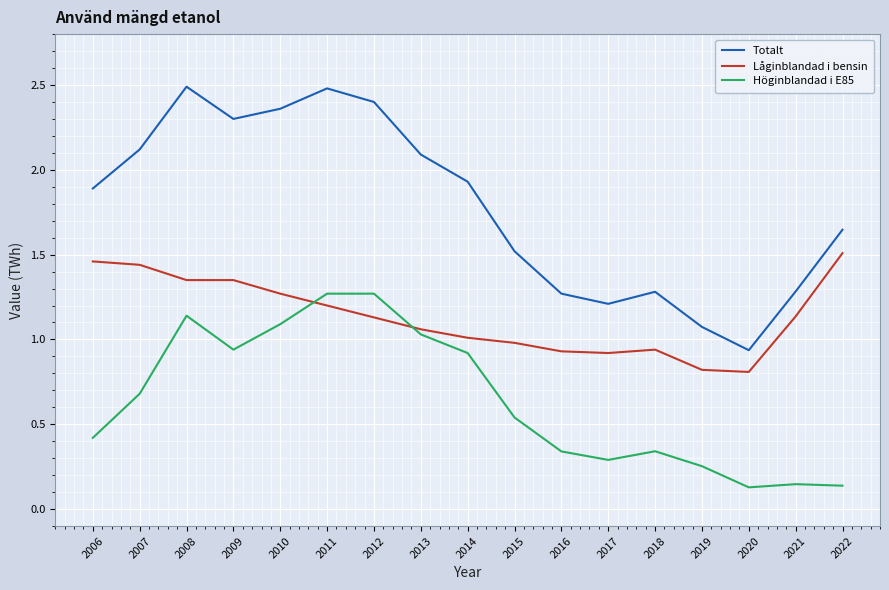

What is the highest value of the Totalt series?

2.5